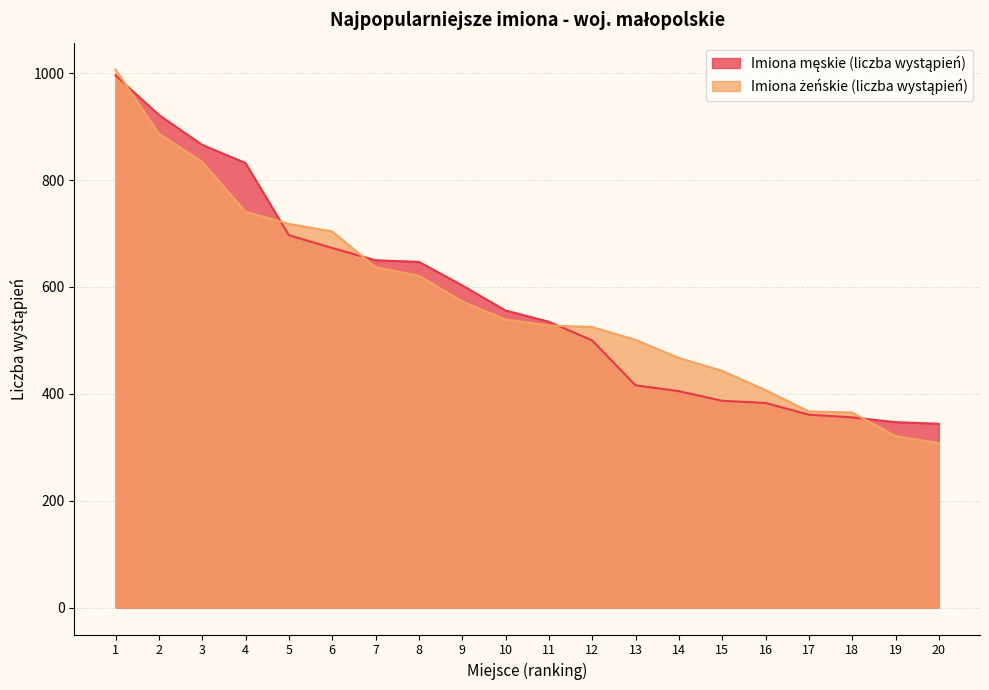

Reading right to left, extract all data points from this chart.

Imiona męskie (liczba wystąpień): 344	347	356	361	383	387	405	416	500	535	556	603	647	650	673	697	832	866	922	996
Imiona żeńskie (liczba wystąpień): 308	321	365	367	407	443	467	501	525	528	539	573	621	637	704	718	741	834	887	1007